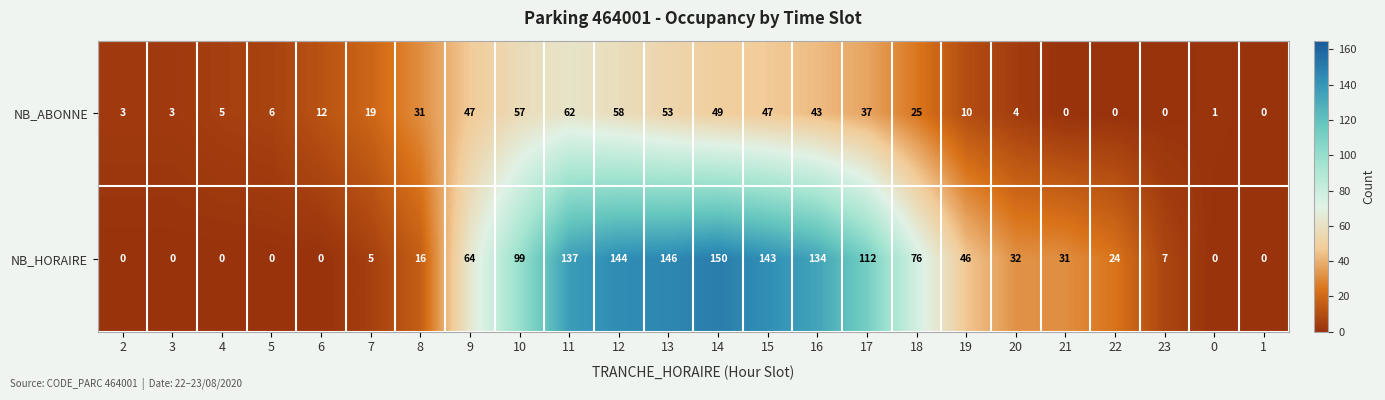

At which category does the chart reach its peak across all series?

14